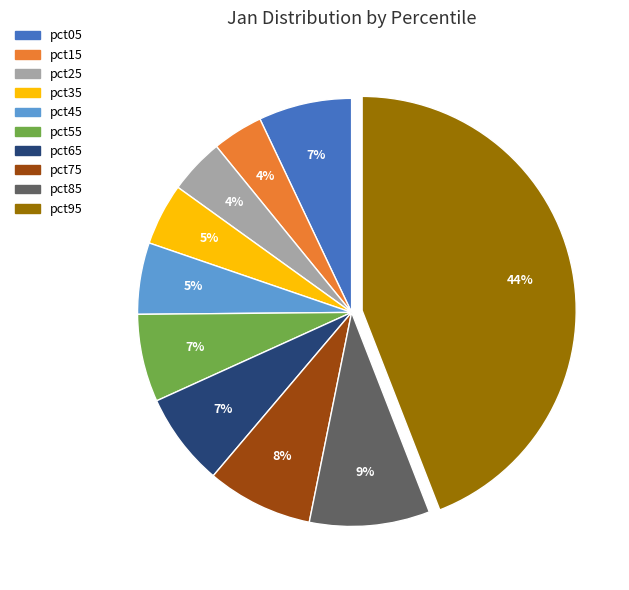

Which has a higher value, pct45 or pct15?

pct45